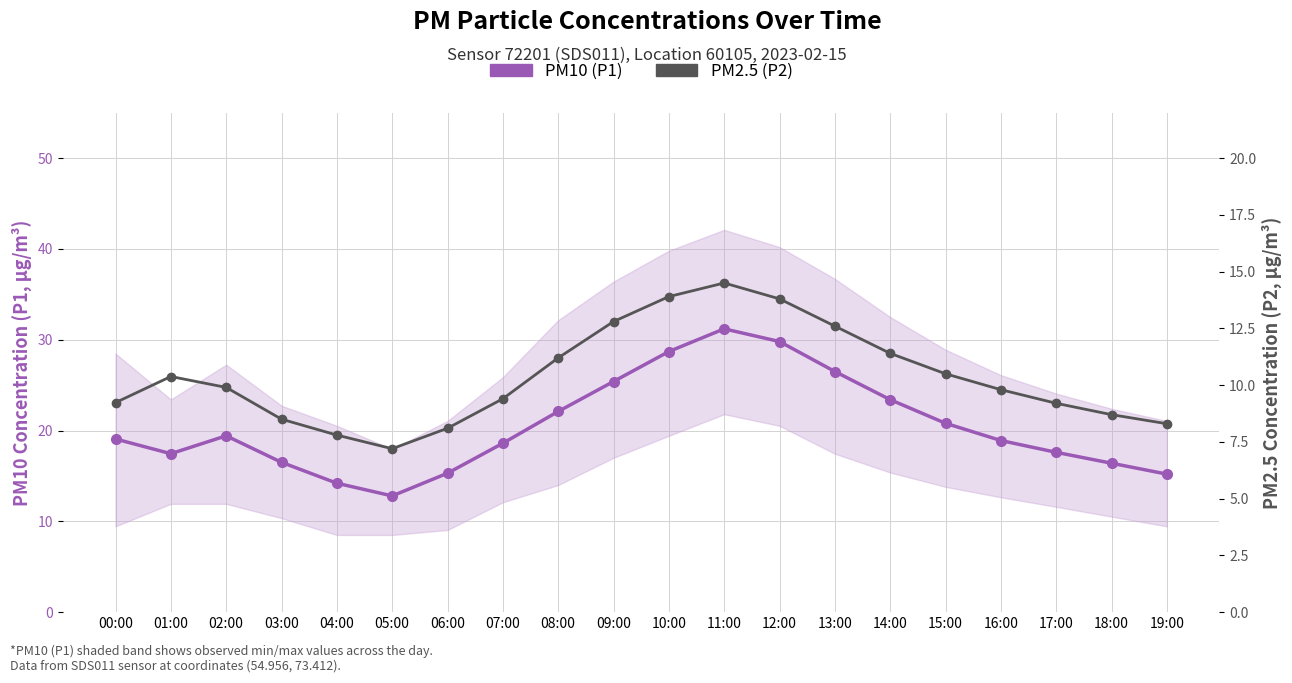

Reading left to right, what are all the values shown in this chart?

PM10 (P1): 00:00=19.1	01:00=17.4	02:00=19.4	03:00=16.5	04:00=14.2	05:00=12.8	06:00=15.3	07:00=18.6	08:00=22.1	09:00=25.4	10:00=28.7	11:00=31.2	12:00=29.8	13:00=26.5	14:00=23.4	15:00=20.8	16:00=18.9	17:00=17.6	18:00=16.4	19:00=15.2
PM2.5 (P2): 00:00=9.2	01:00=10.4	02:00=9.9	03:00=8.5	04:00=7.8	05:00=7.2	06:00=8.1	07:00=9.4	08:00=11.2	09:00=12.8	10:00=13.9	11:00=14.5	12:00=13.8	13:00=12.6	14:00=11.4	15:00=10.5	16:00=9.8	17:00=9.2	18:00=8.7	19:00=8.3